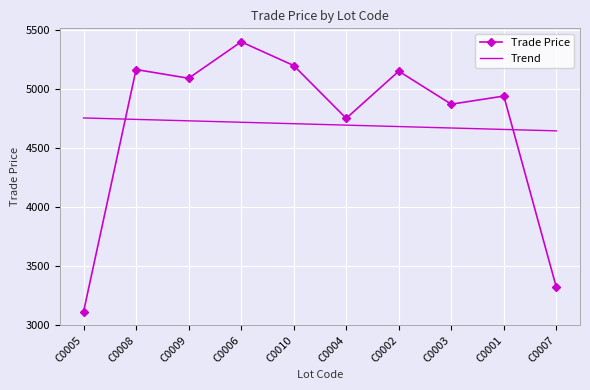

Reading left to right, extract all data points from this chart.

Trade Price: C0005=3108.0	C0008=5163.0	C0009=5089.0	C0006=5398.0	C0010=5197.0	C0004=4749.0	C0002=5149.0	C0003=4869.0	C0001=4938.0	C0007=3315.0
Trend: C0005=4752.2	C0008=4740.1	C0009=4727.9	C0006=4715.7	C0010=4703.6	C0004=4691.4	C0002=4679.3	C0003=4667.1	C0001=4654.9	C0007=4642.8